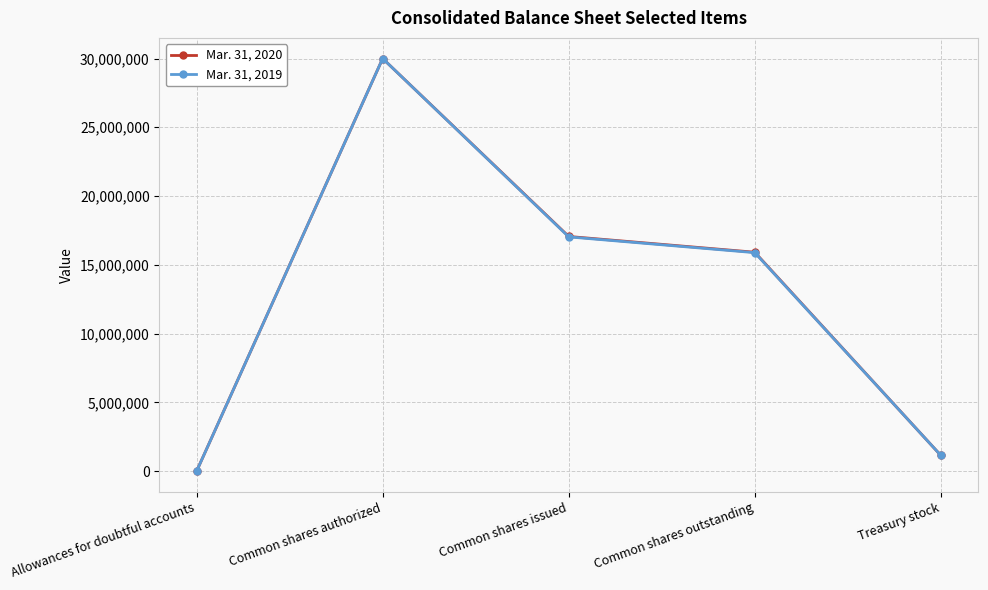

The Mar. 31, 2019 series shows 1146571 at Treasury stock. True or false?

True